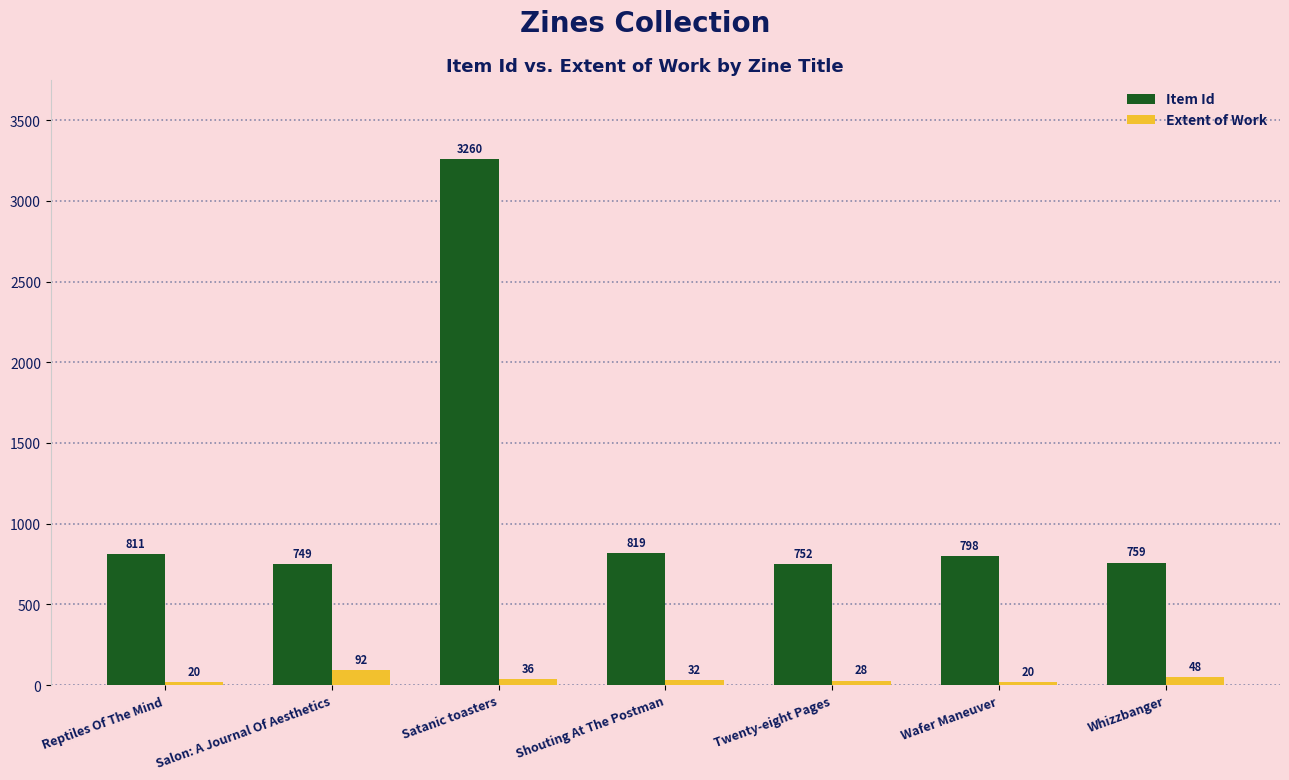

Rank the series by their maximum value, from lowest to highest.

Extent of Work, Item Id